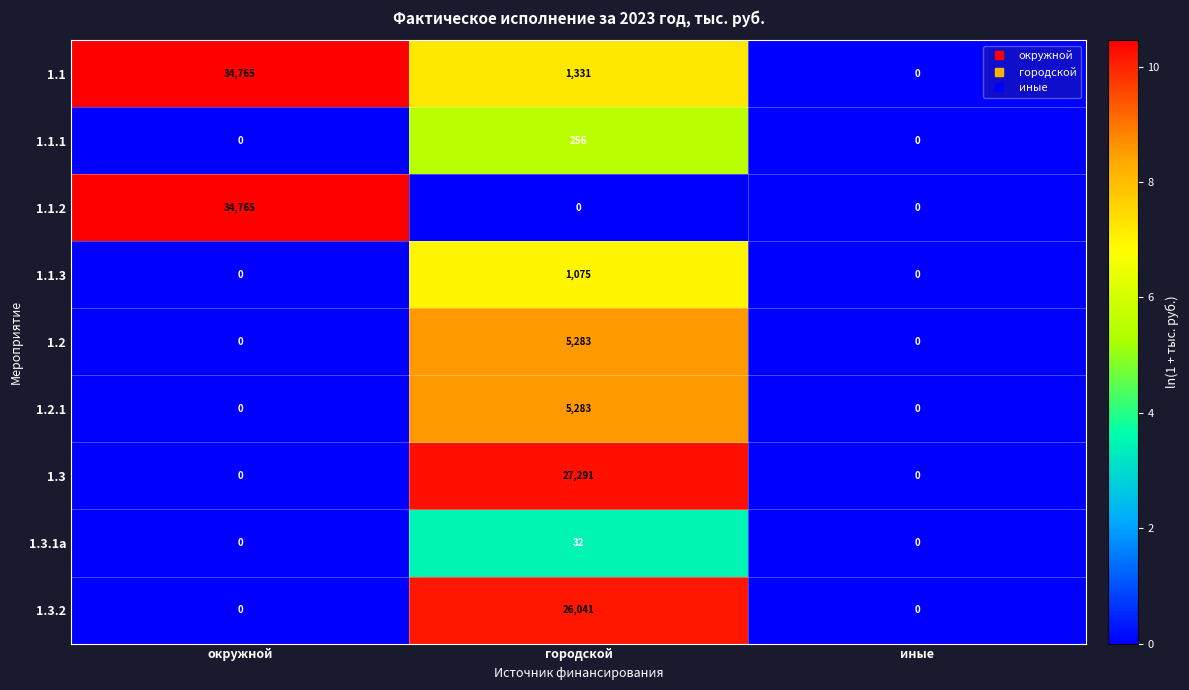

What is the difference between the highest and lowest values at городской?

27291